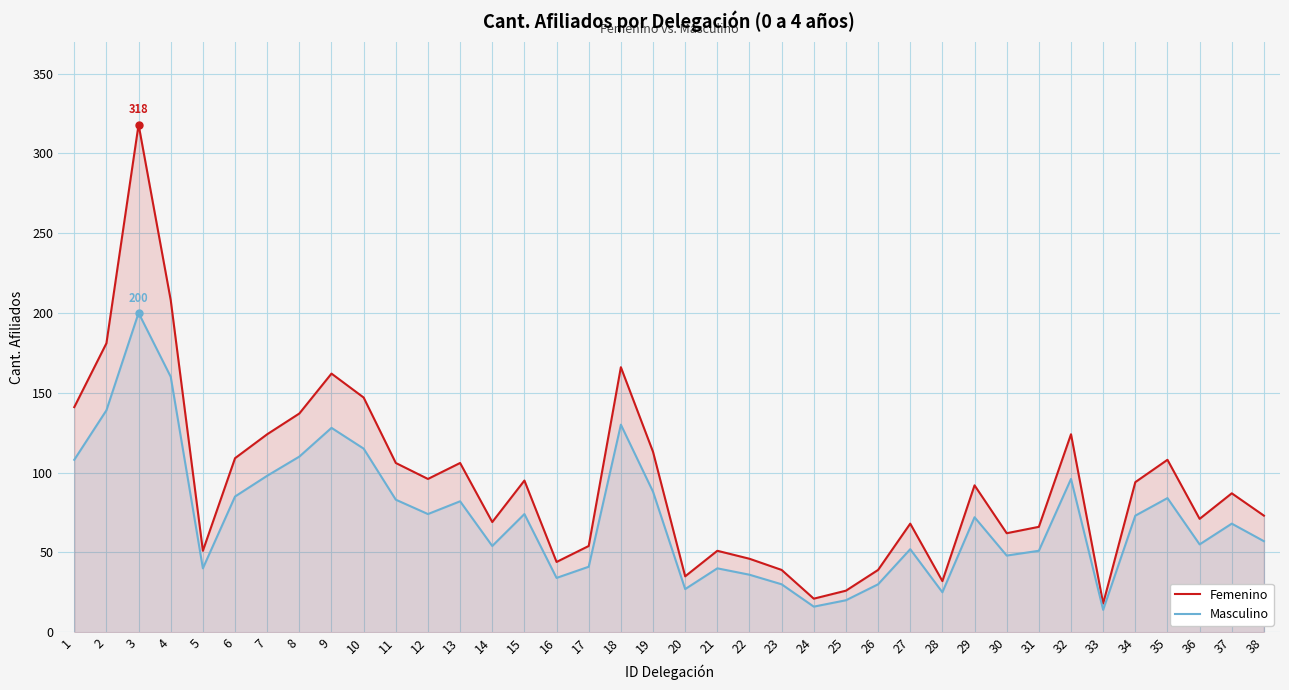

Reading right to left, extract all data points from this chart.

Femenino: 38=73	37=87	36=71	35=108	34=94	33=18	32=124	31=66	30=62	29=92	28=32	27=68	26=39	25=26	24=21	23=39	22=46	21=51	20=35	19=113	18=166	17=54	16=44	15=95	14=69	13=106	12=96	11=106	10=147	9=162	8=137	7=124	6=109	5=51	4=208	3=318	2=181	1=141
Masculino: 38=57	37=68	36=55	35=84	34=73	33=14	32=96	31=51	30=48	29=72	28=25	27=52	26=30	25=20	24=16	23=30	22=36	21=40	20=27	19=88	18=130	17=41	16=34	15=74	14=54	13=82	12=74	11=83	10=115	9=128	8=110	7=98	6=85	5=40	4=160	3=200	2=139	1=108